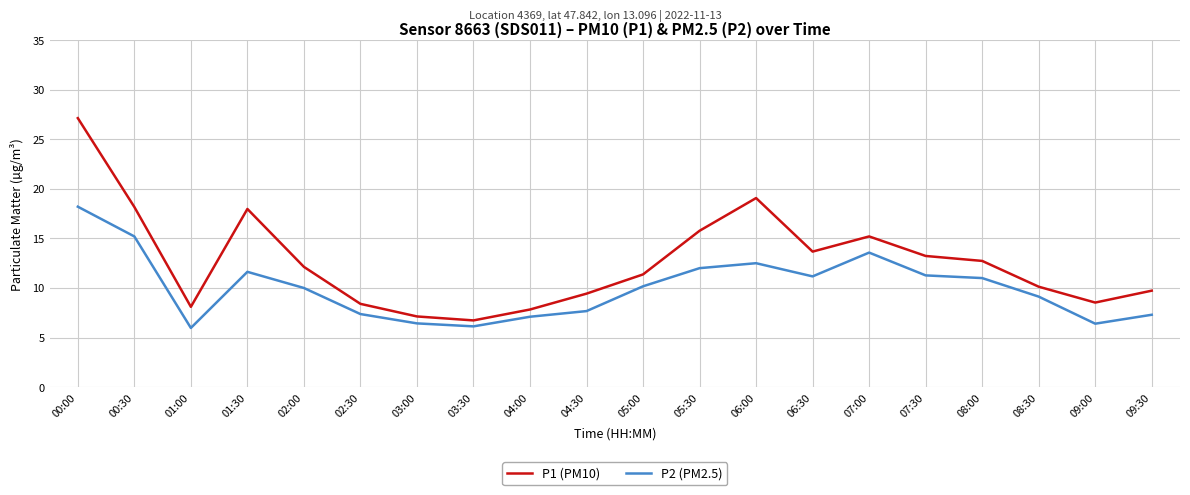

How many lines are shown in the chart?

2